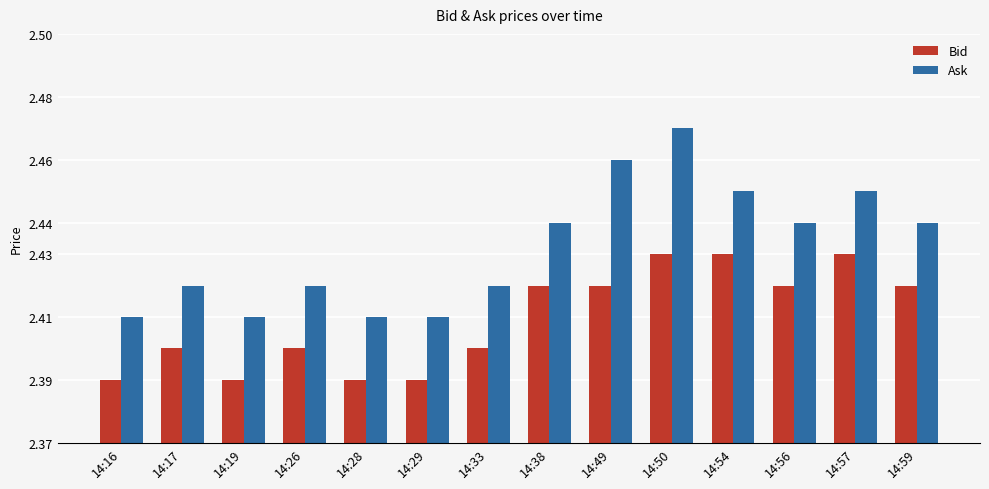

Which category has the highest value across all series?

14:50